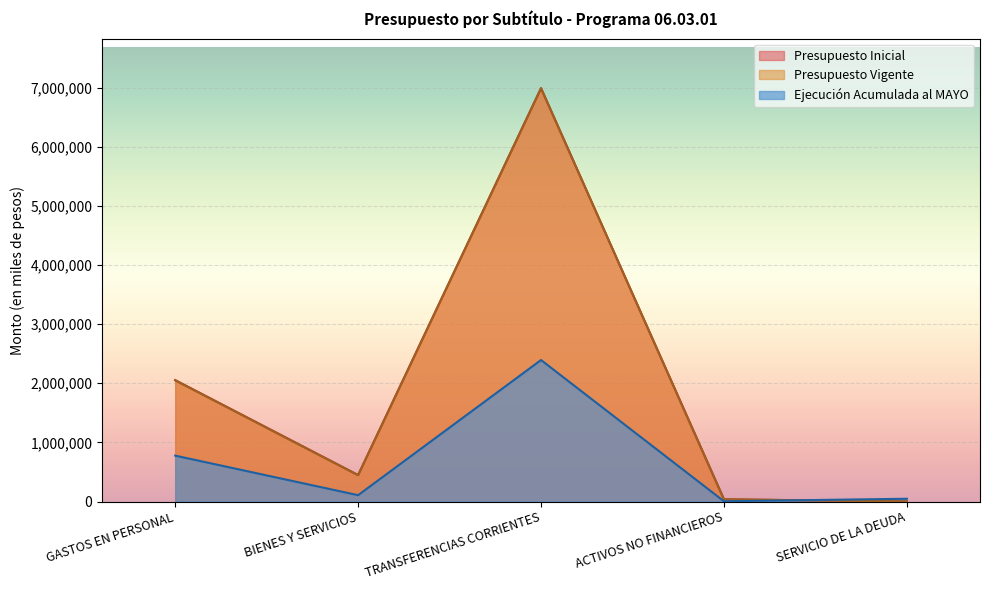

After their last crossing, which series has the higher values: Ejecución Acumulada al MAYO or Presupuesto Inicial?

Ejecución Acumulada al MAYO